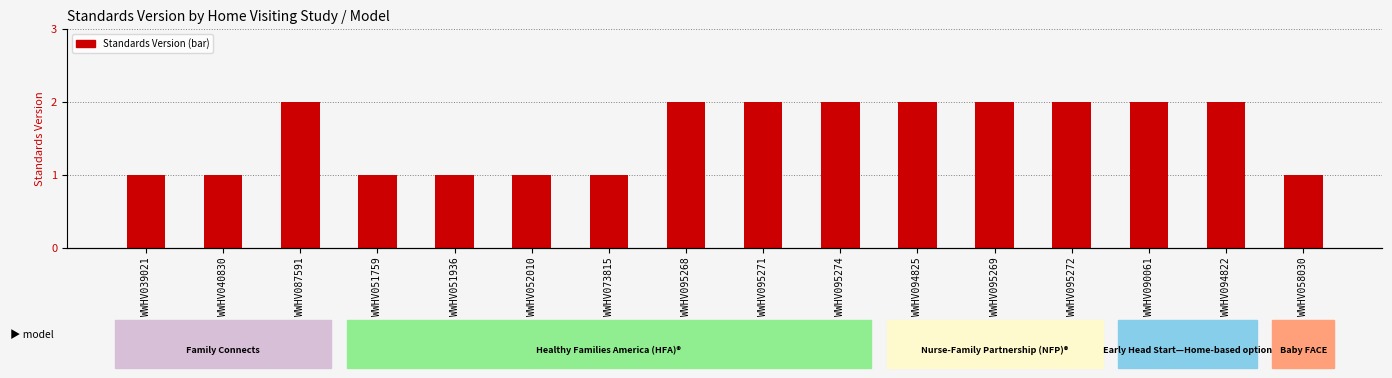

The chart shows a value of 1 at WWHV051759. True or false?

False